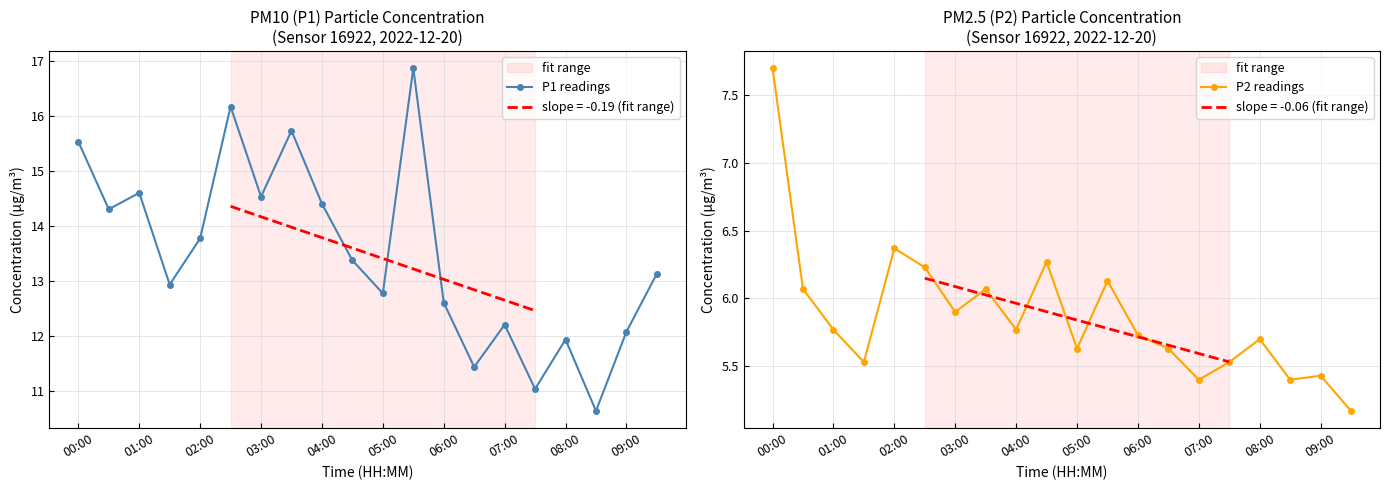

What is the difference between the P1 readings values at 11 and 13?

5.4